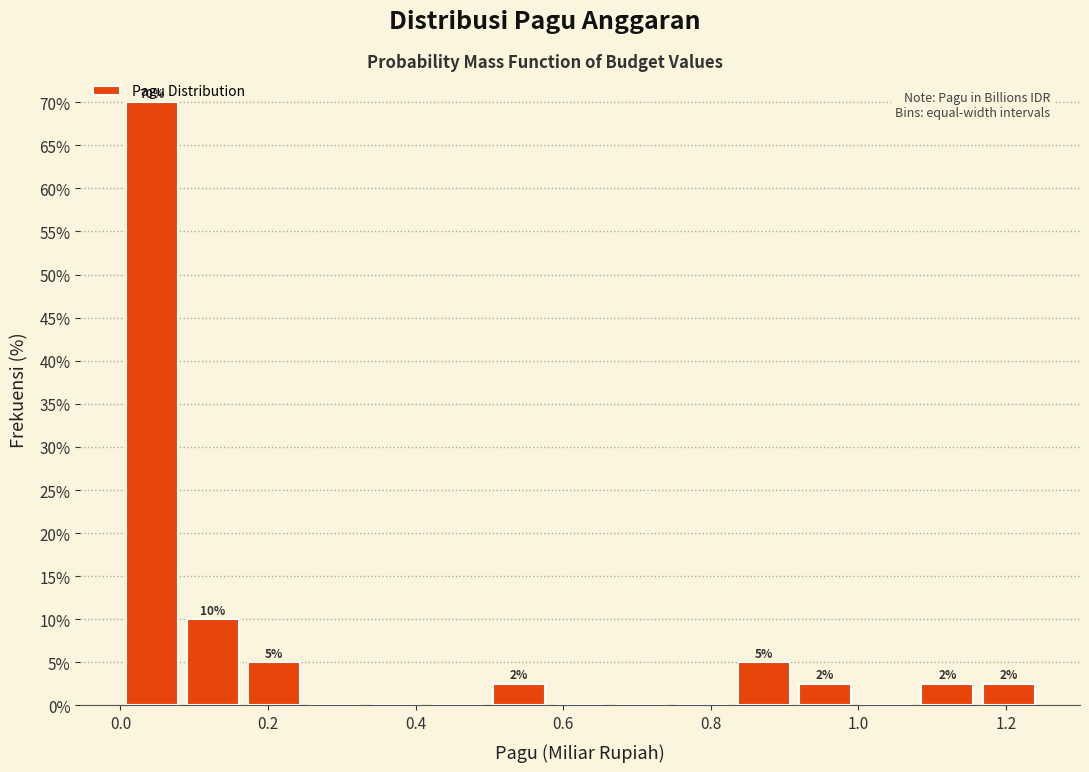

Which range on the x-axis has the tallest bar?

0.00 to 0.08